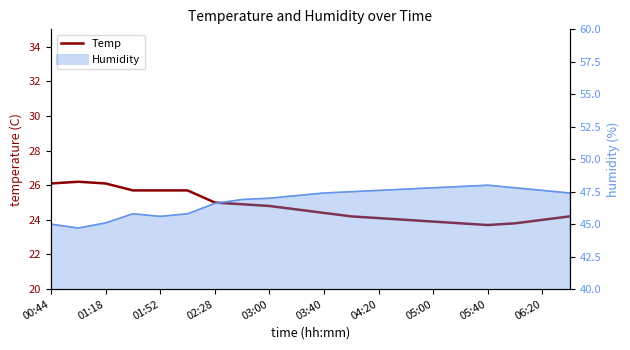

Where does the data first go above 24?

00:44